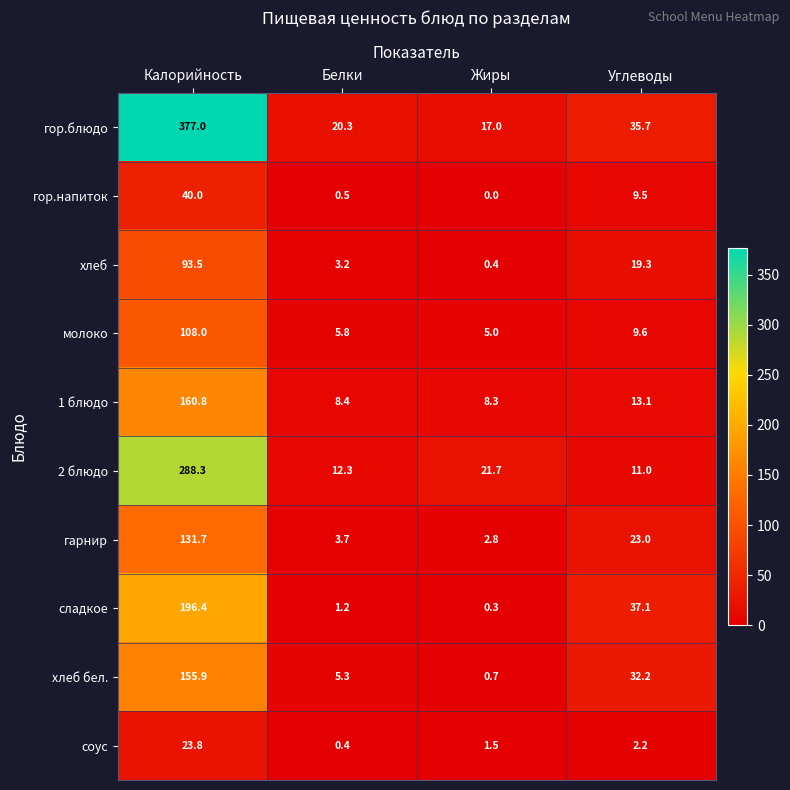

Rank the series at Белки from lowest to highest value.

соус, гор.напиток, сладкое, хлеб, гарнир, хлеб бел., молоко, 1 блюдо, 2 блюдо, гор.блюдо